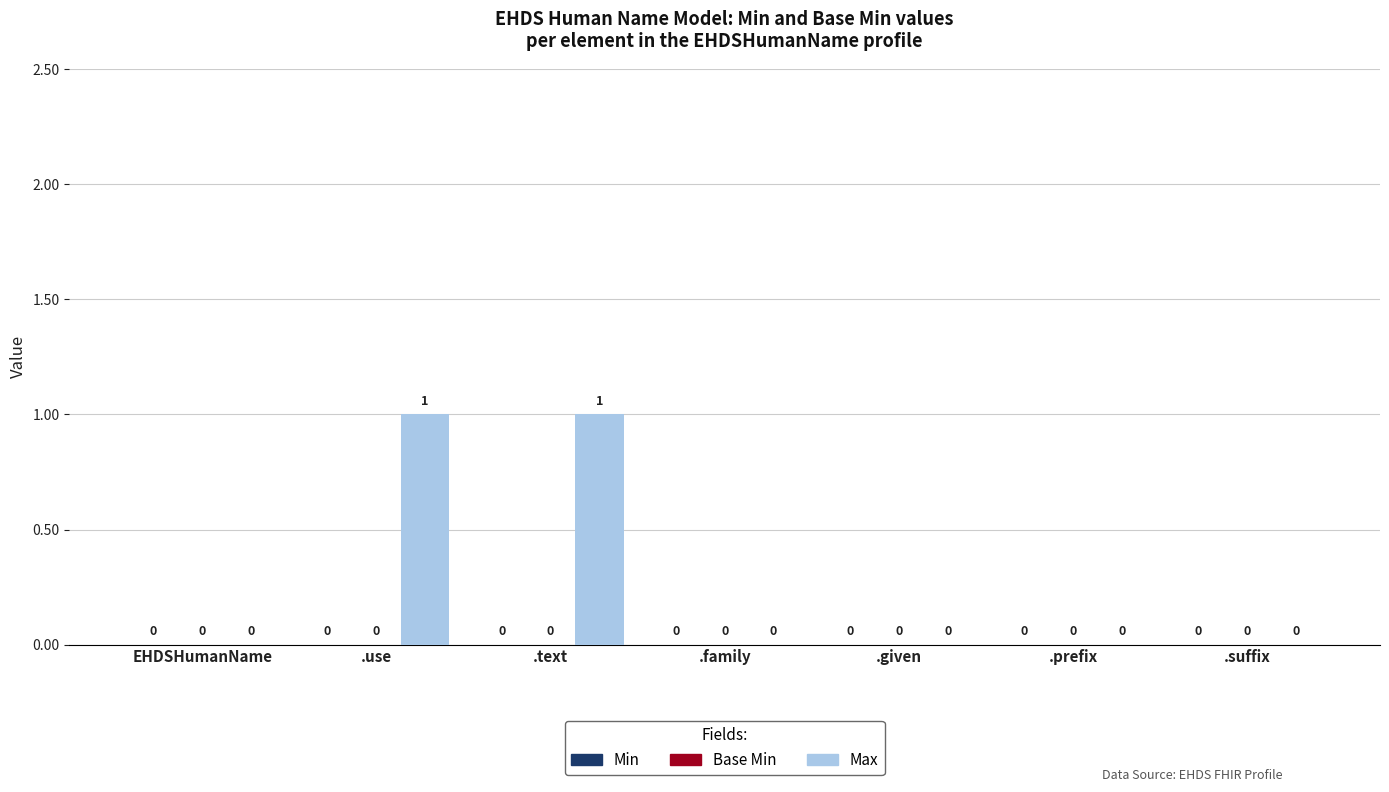

How many data points does each series have?

7